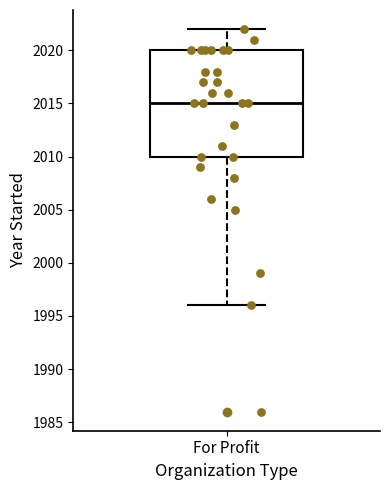

Read this box plot against the y-axis: the position of the median line, the range covered by the box, and the ends of both whiskers. The values are not printed on the chart, so give them approximately, as read against the axis.

median 2015, box 2010 to 2020, whiskers 1996 to 2022